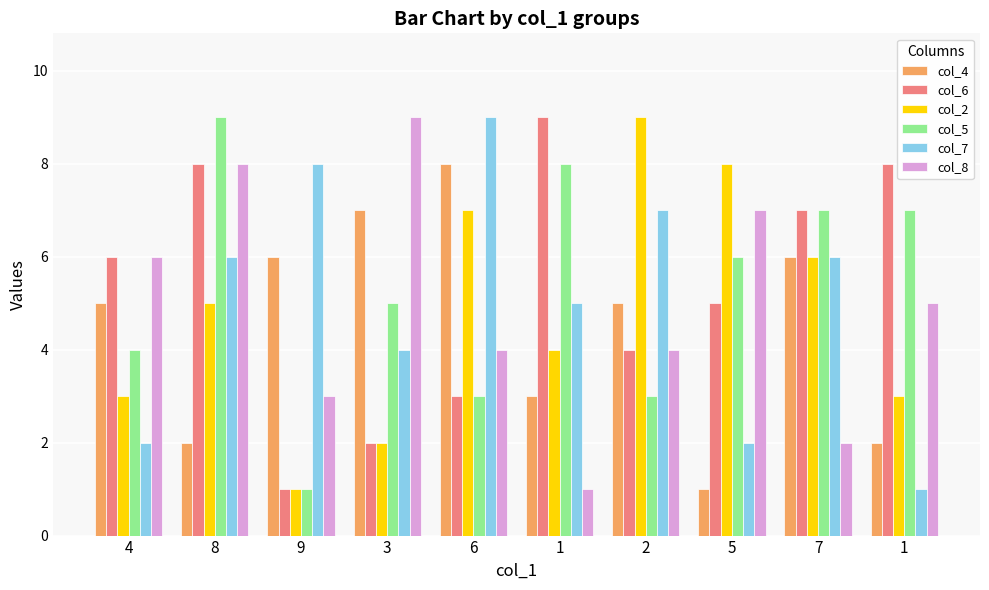

Does the chart contain any negative values?

No